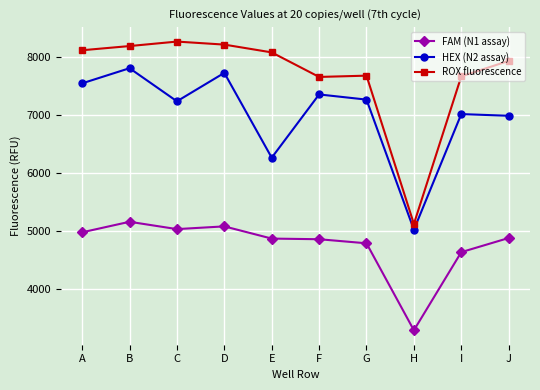

Which category has the highest value across all series?

C